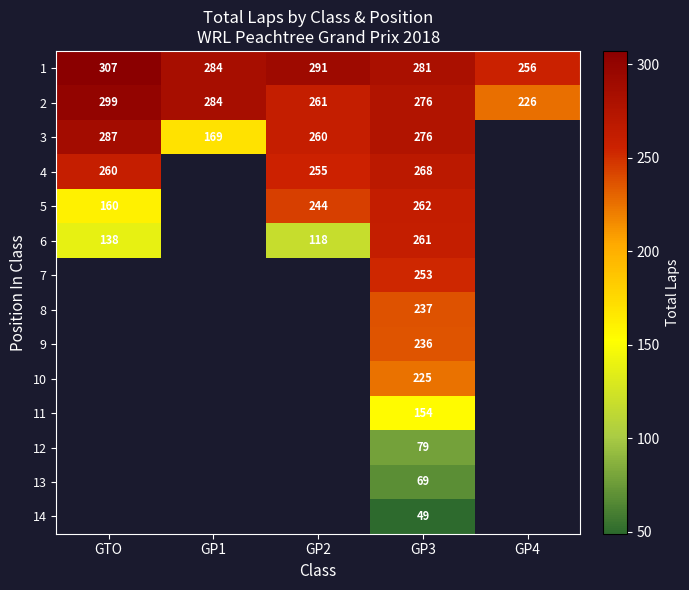

Which category has the lowest value in the 1 series?

GP4